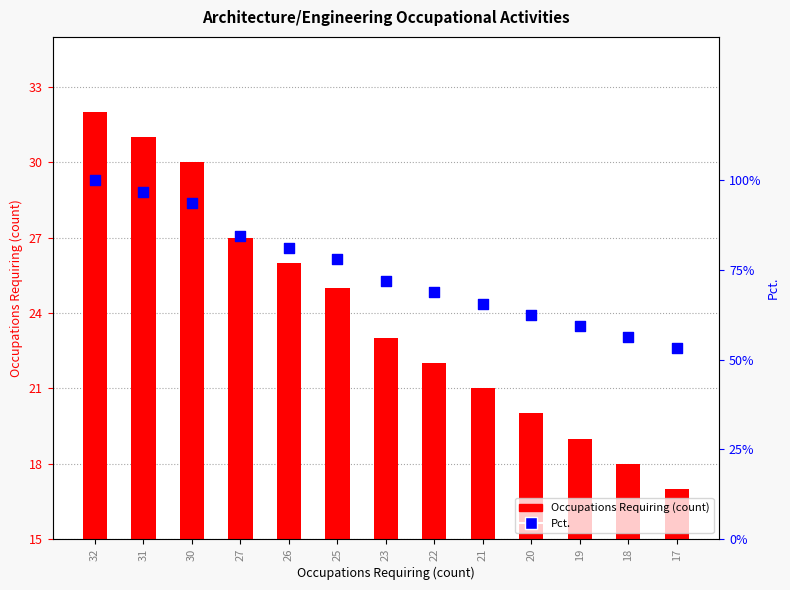

At which category is the sum across all series the highest?

32